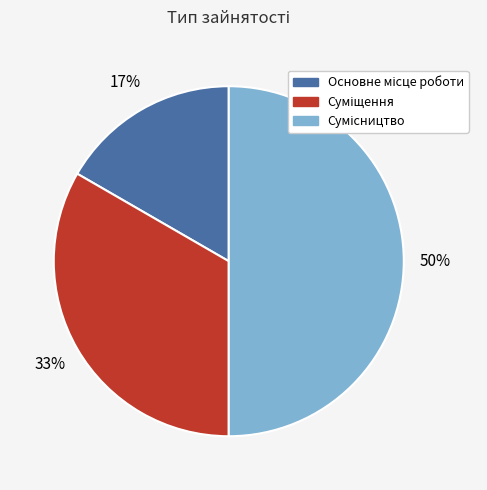

To the nearest percent, what is the difference between the largest and smallest slice percentages?

33%